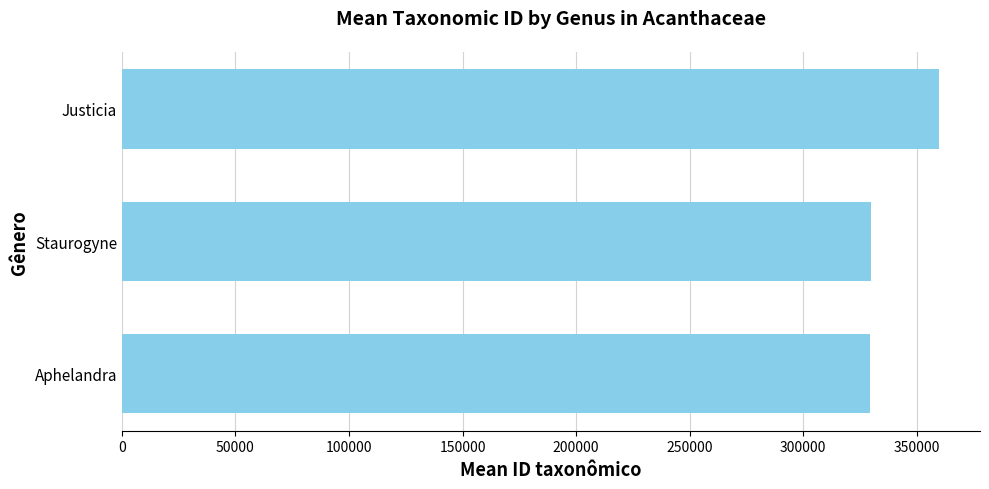

Between Staurogyne and Justicia, which is larger?

Justicia